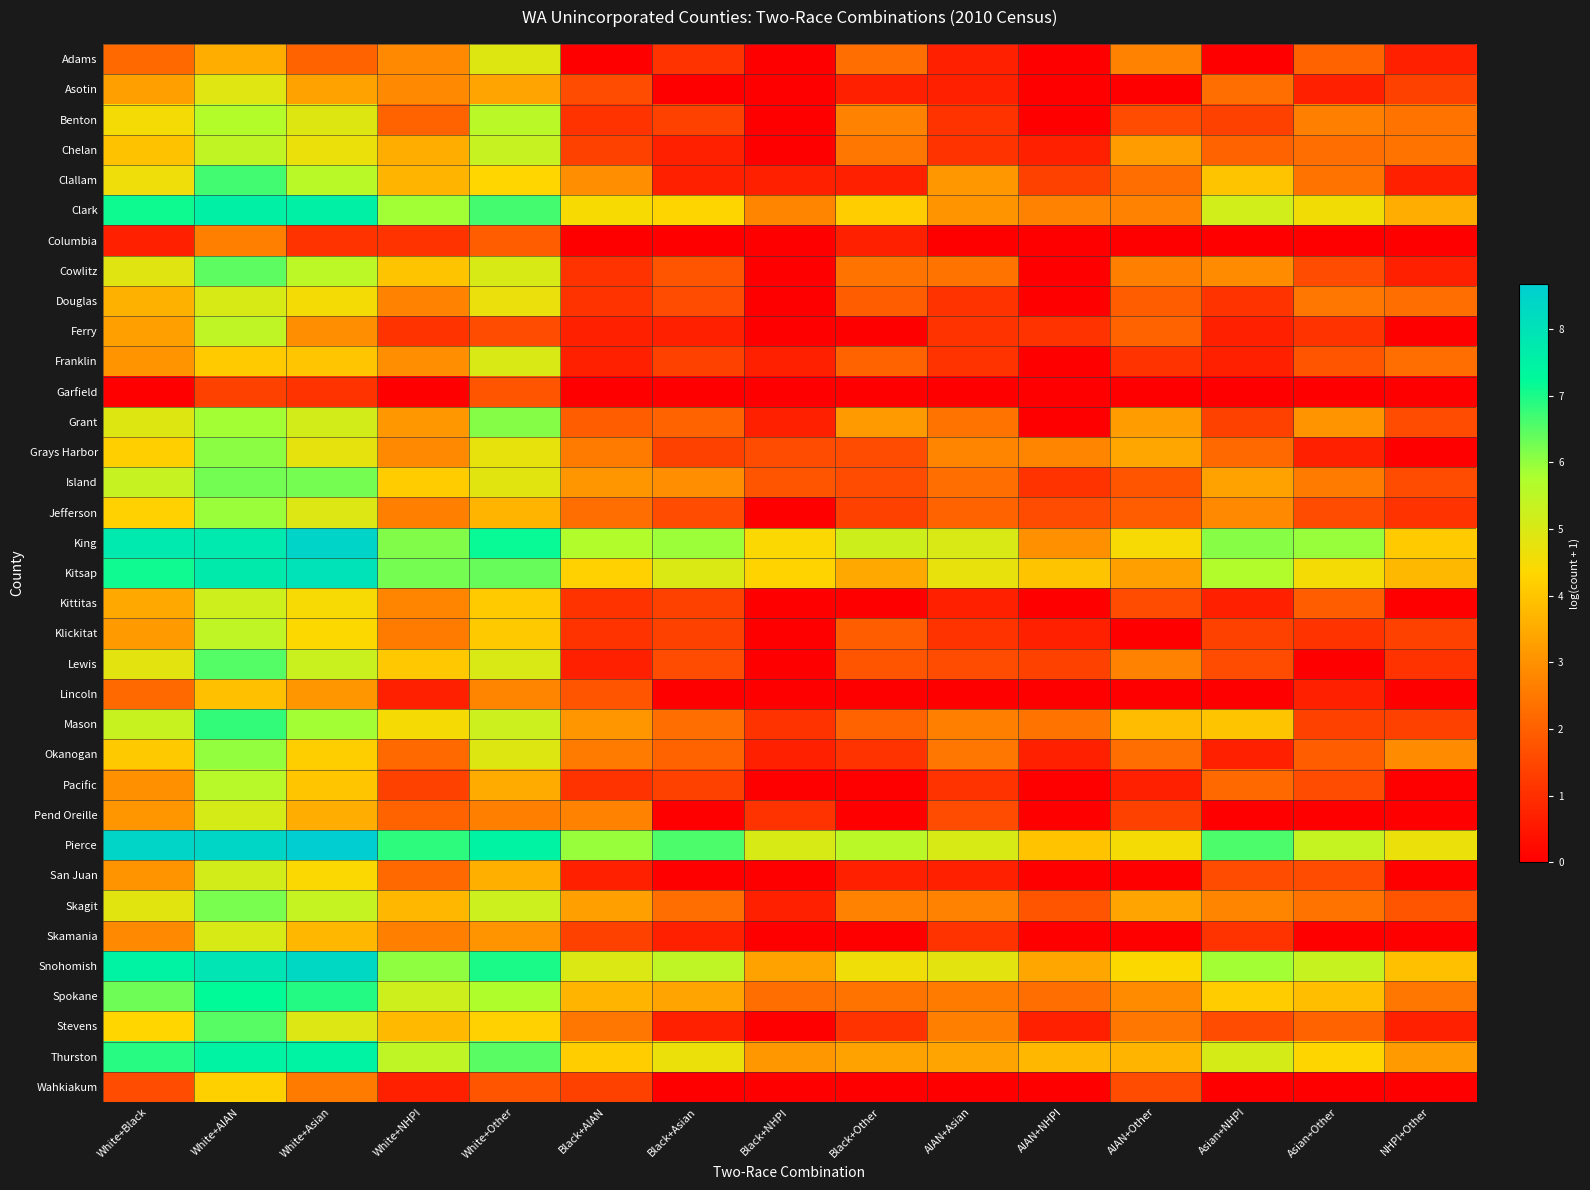

Between White+Asian and Asian+NHPI, which is larger?

White+Asian